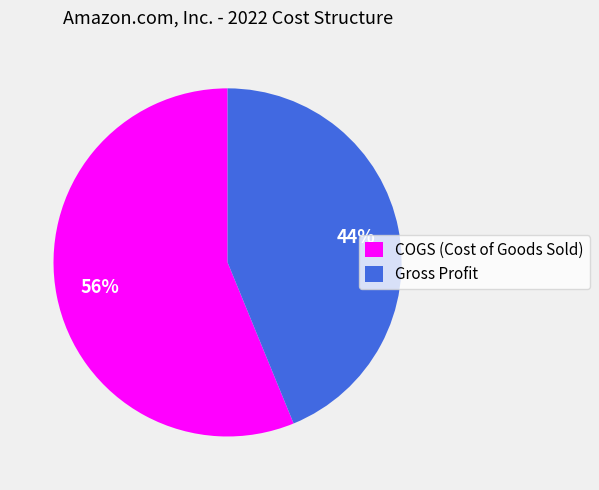

Count the number of slices in the pie.

2